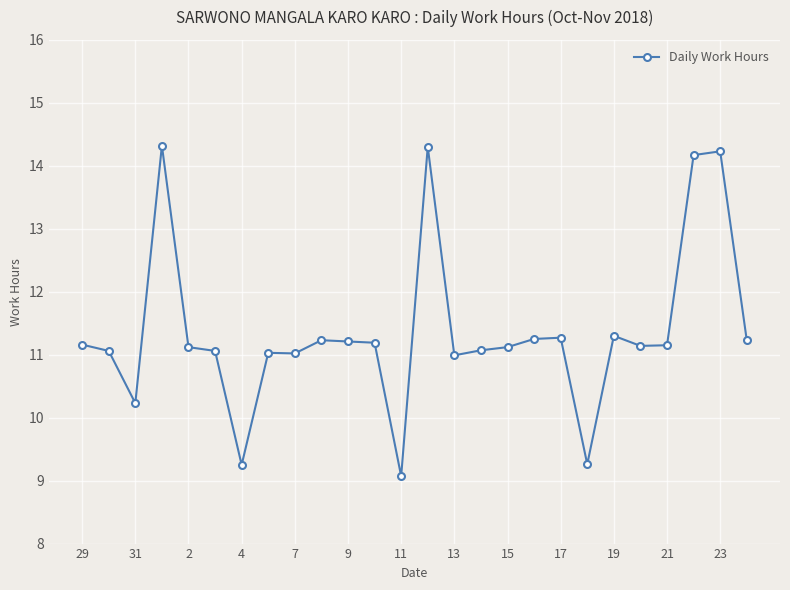

What is the value of the 9th point from the left?

11.0